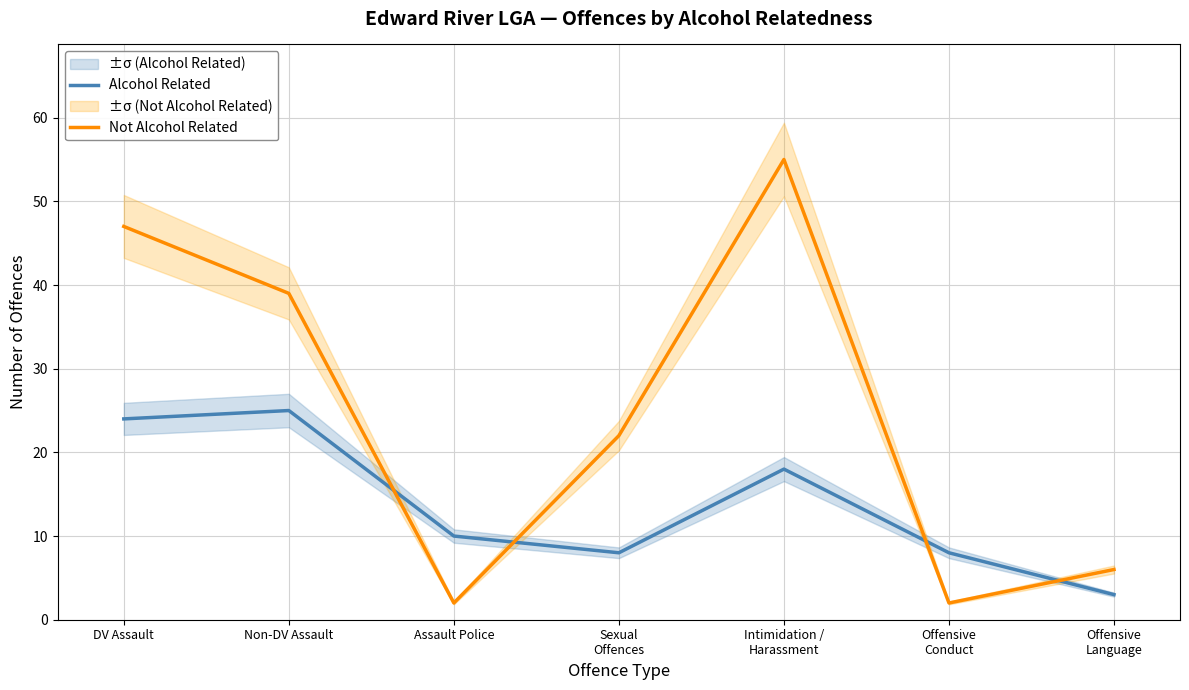

What is the greatest value displayed?

55